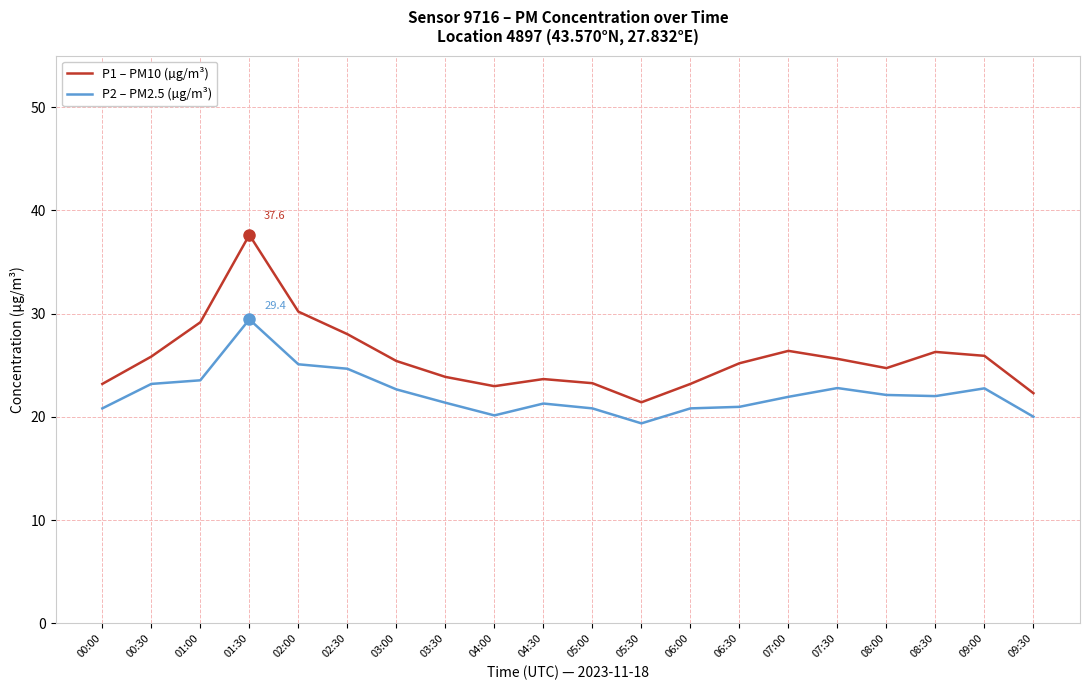

What is the sum of all P1 – PM10 (µg/m³) values?

514.4